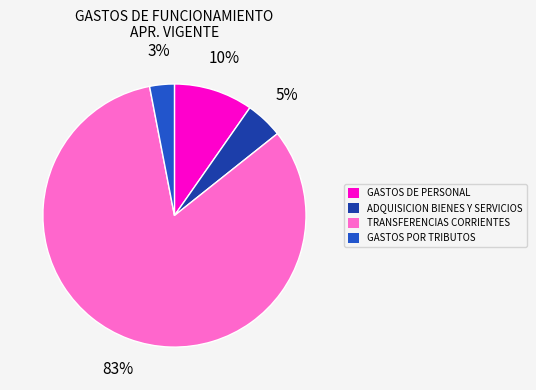

Is GASTOS DE PERSONAL the majority of the pie?

No